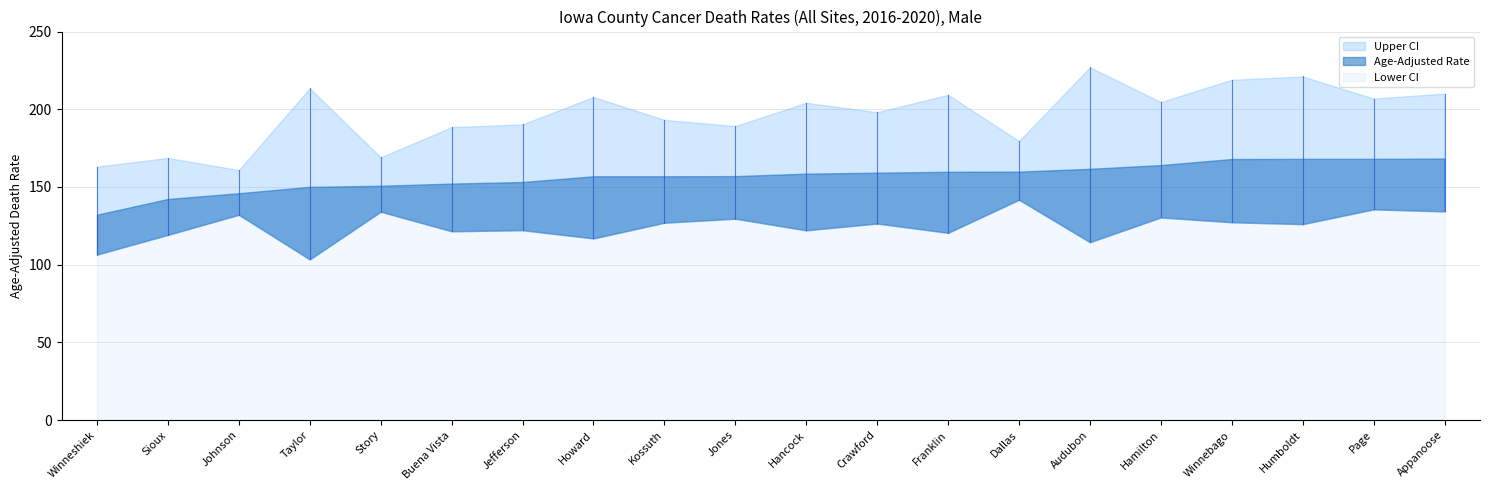

Reading right to left, extract all data points from this chart.

Age-Adjusted Rate: 168.3	168.1	168.1	168.0	164.1	161.7	159.9	159.8	159.2	158.6	157.0	156.9	156.9	153.2	152.2	150.8	150.1	146.0	142.3	132.2
Lower CI: 134.3	135.6	126.1	127.3	130.4	114.5	141.8	120.5	126.5	122.1	129.6	127.0	116.9	122.2	121.5	134.1	103.4	132.1	119.2	106.5
Upper CI: 210.1	206.9	221.1	219.0	204.7	227.0	179.6	209.3	198.1	204.2	189.2	193.2	207.9	190.3	188.5	169.1	213.5	160.9	168.7	163.1